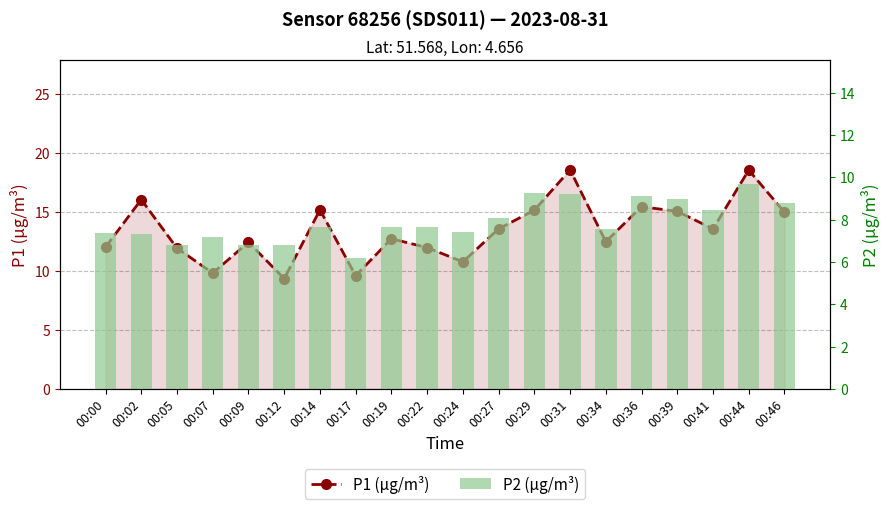

Rank the series by their maximum value, from lowest to highest.

P2 (µg/m³), P1 (µg/m³)